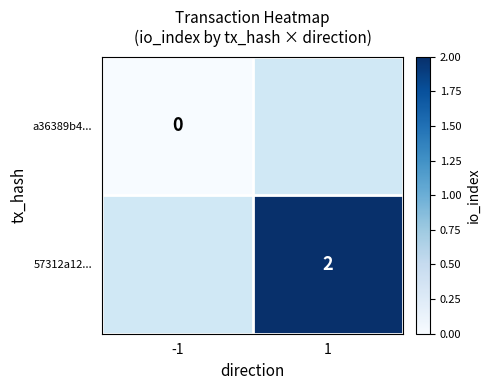

True or false: 57312a12... has a value of 3 at 1.

False